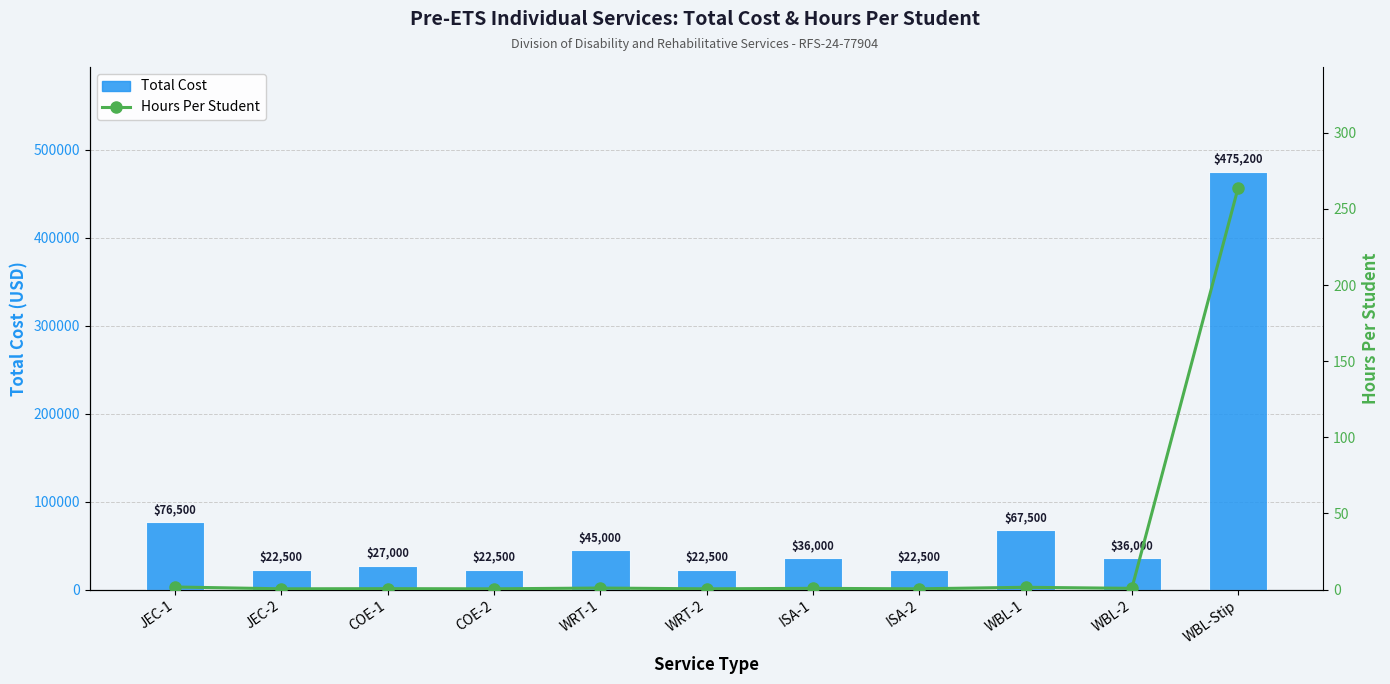

The value of Total Cost at WRT-1 is 17540.9. True or false?

False